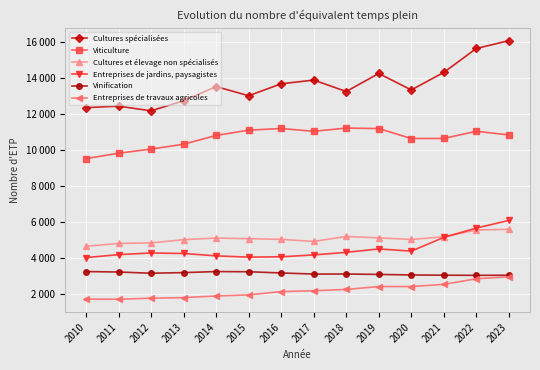

At which category does Entreprises de travaux agricoles reach its first local peak?

2019